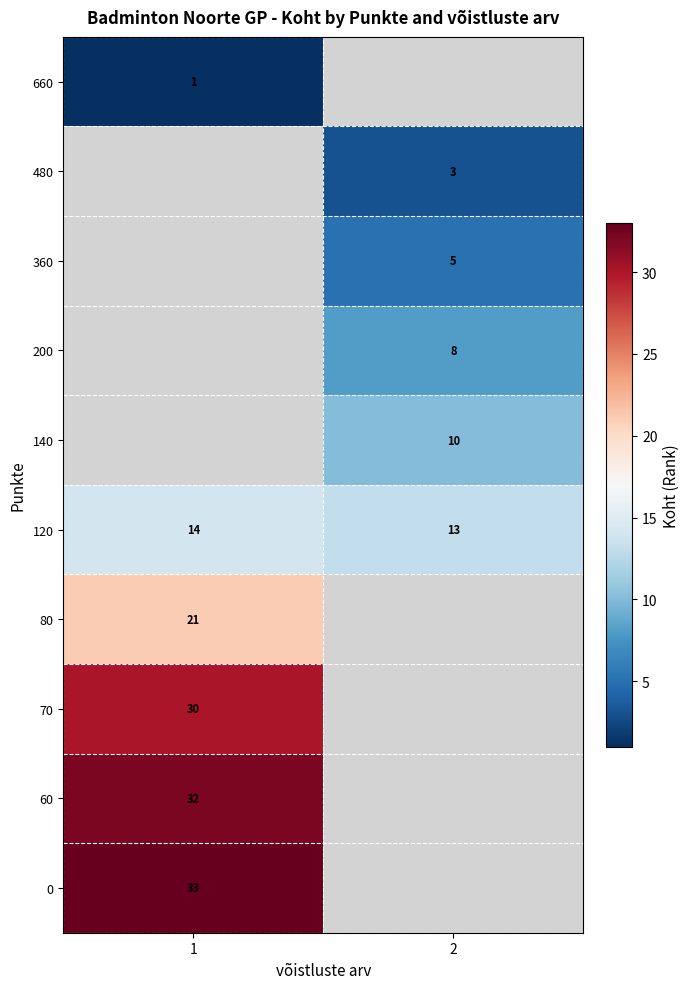

Is the value of 480 at 2 greater than the value of 140 at 2?

No